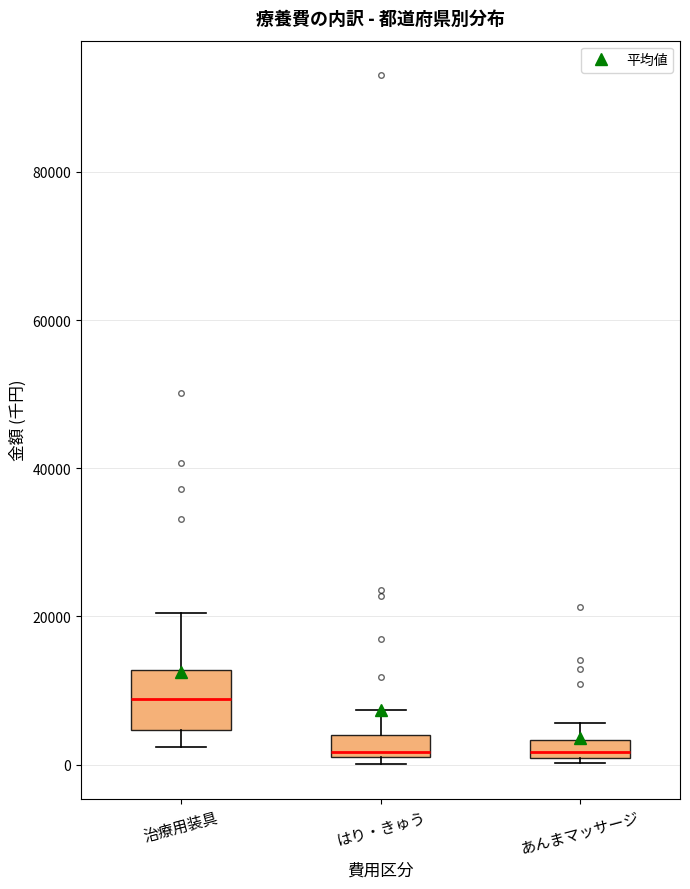

Where is the upper edge of the box for 治療用装具 on the y-axis? The values are not printed on the chart, so give them approximately, as read against the axis.

12000